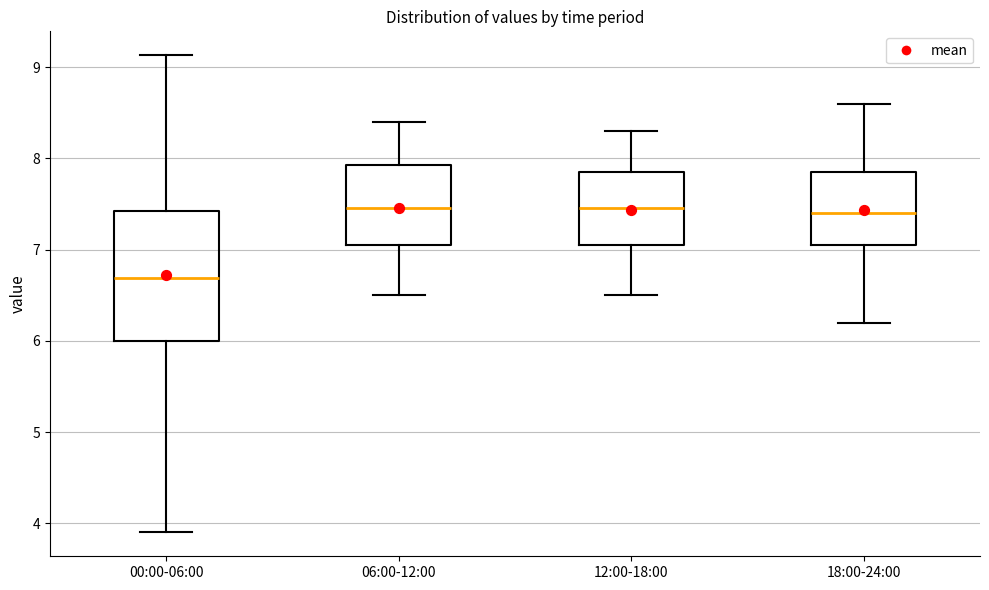

Where is the upper edge of the box for 12:00-18:00 on the y-axis? The values are not printed on the chart, so give them approximately, as read against the axis.

7.9